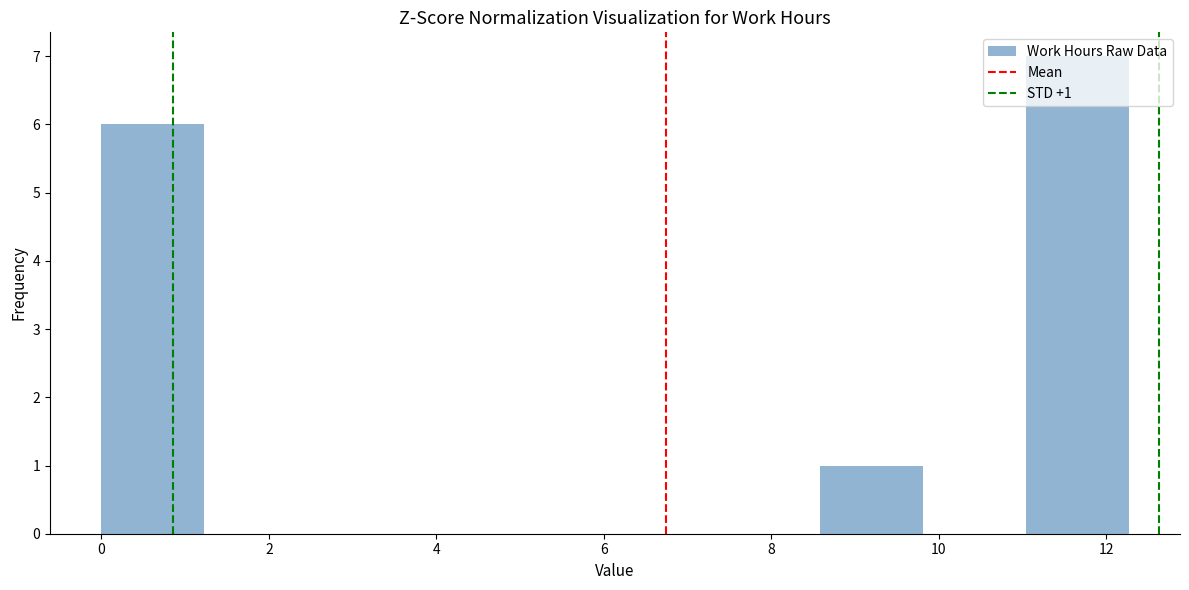

Which range on the x-axis has the tallest bar?

11.0 to 12.2